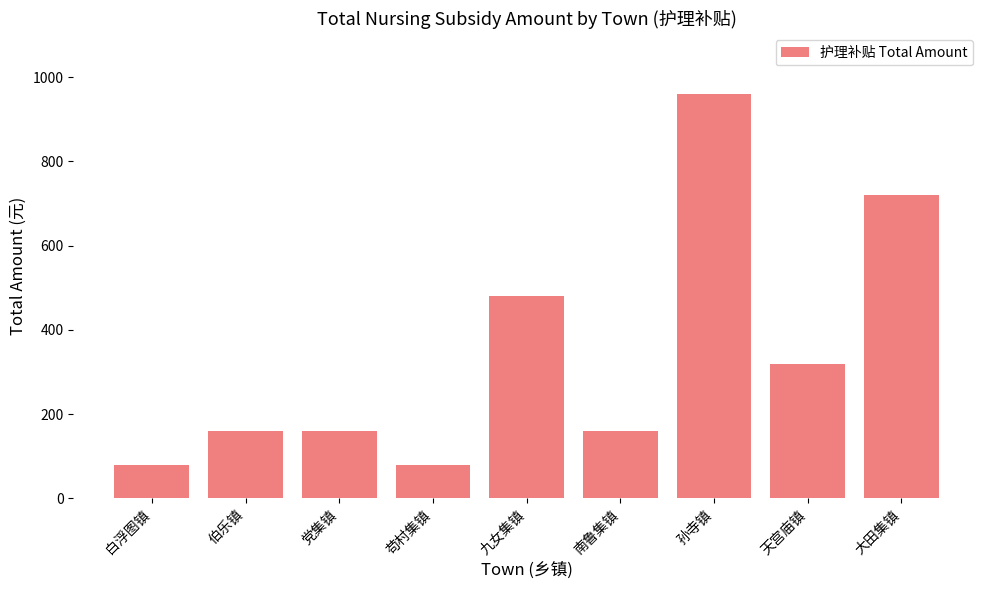

Where is the data nearest to the value 520?

九女集镇